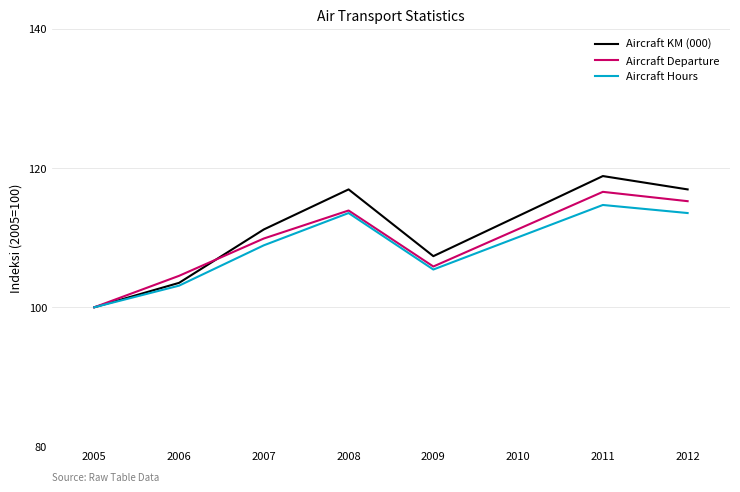

What is the total value across all series at 2009?

318.6